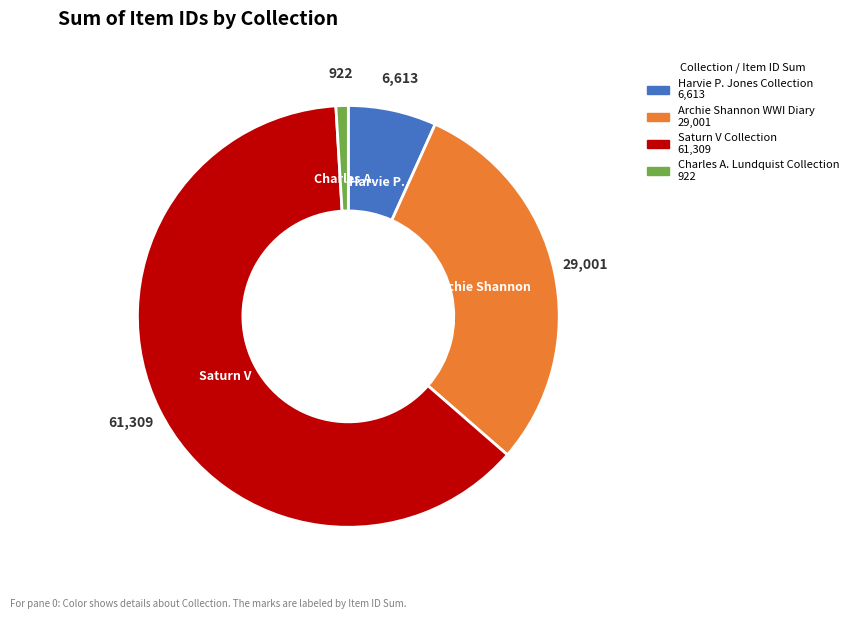

Is there any slice that represents more than half of the pie?

Yes